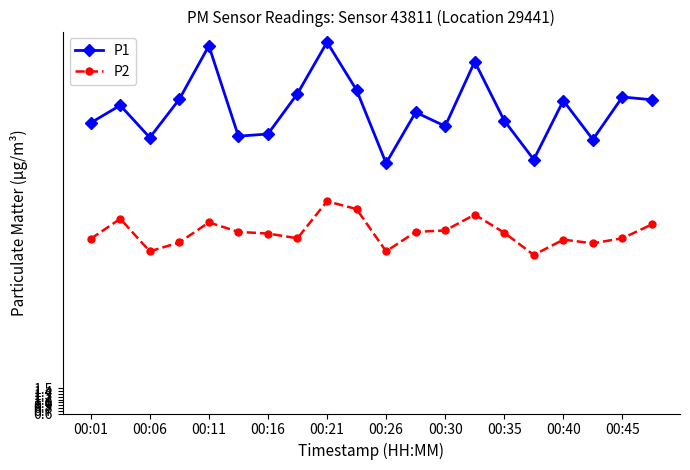

At how many categories does at least one series exceed 6?

20